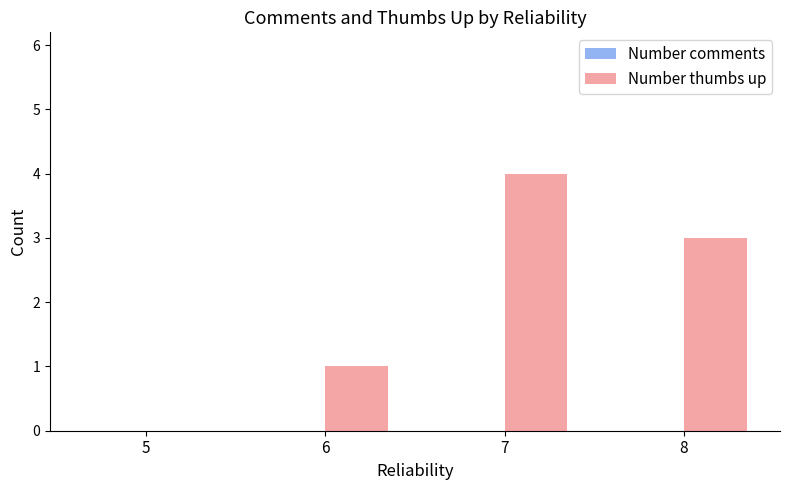

Reading left to right, transcribe all the data shown in this chart.

5=0	6=1	7=4	8=3